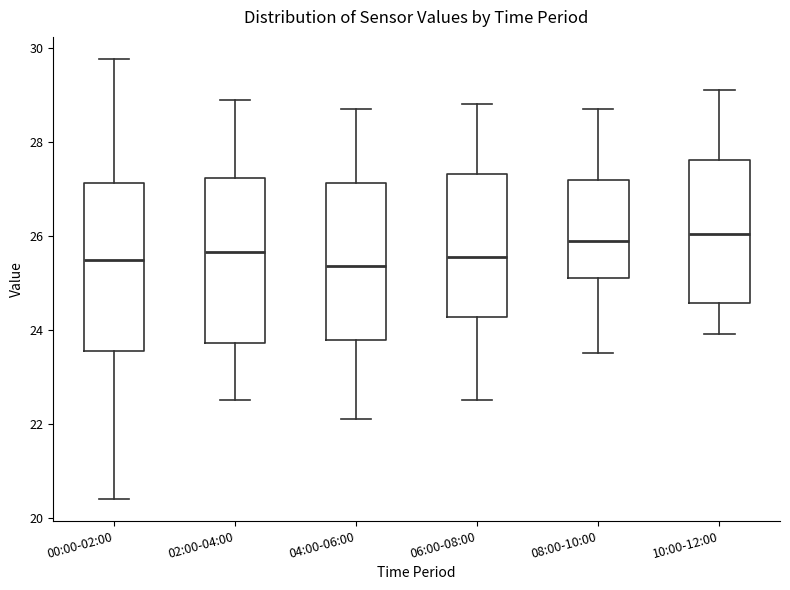

Where does the lower whisker of the box for 02:00-04:00 end on the y-axis? The values are not printed on the chart, so give them approximately, as read against the axis.

22.6